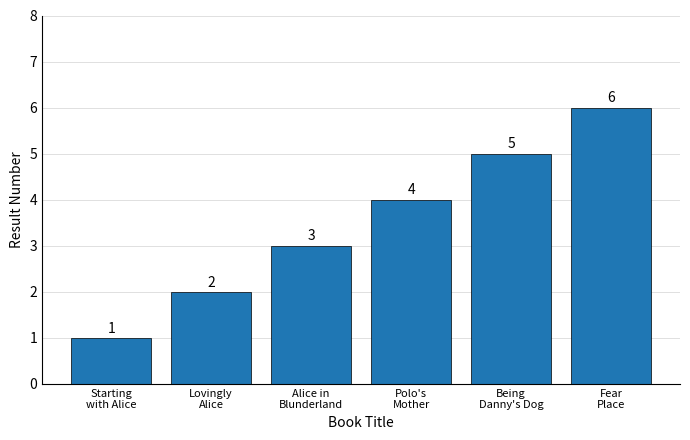

What position from the left is Lovingly
Alice?

2